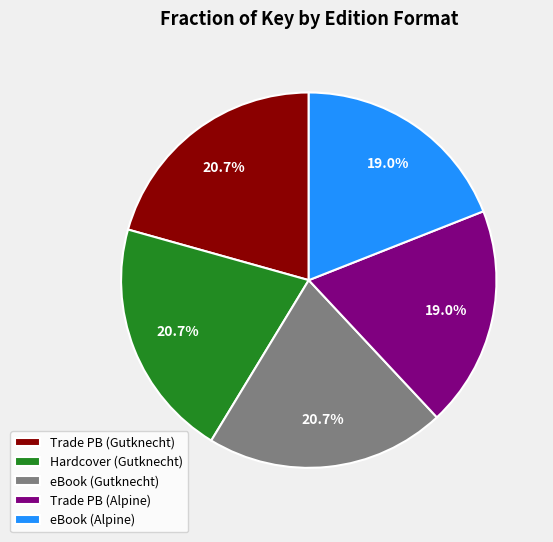

To the nearest percent, what is the difference between the largest and smallest slice percentages?

2%